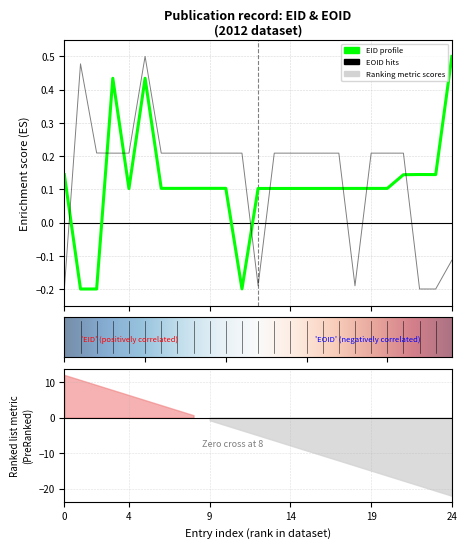

What is the difference between the maximum and minimum values in the EID series?

0.7